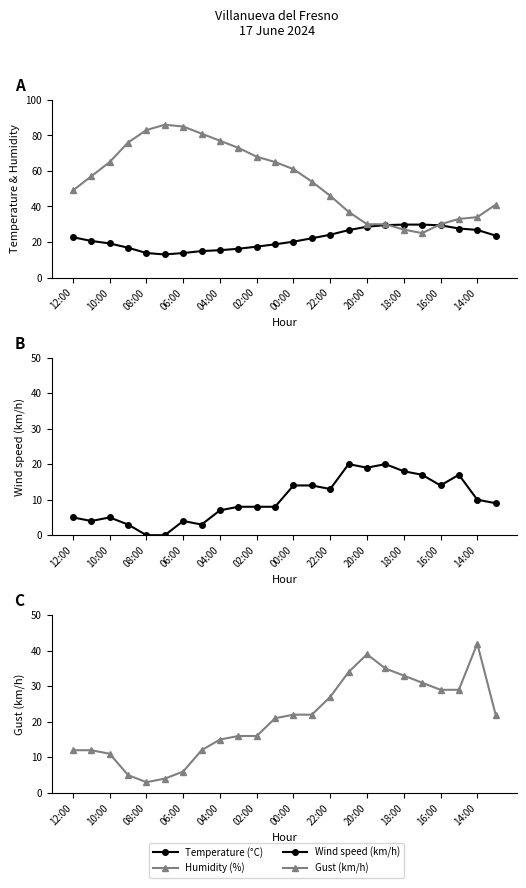

Reading right to left, list all the values displayed in this chart.

Temperature (°C): 23.6	26.8	27.6	29.4	29.8	29.8	29.5	28.6	26.7	24.1	22.1	20.2	18.7	17.4	16.2	15.4	14.9	13.8	13.0	13.8	16.8	19.2	20.6	22.7
Humidity (%): 41.0	34.0	33.0	30.0	25.0	27.0	30.0	30.0	37.0	46.0	54.0	61.0	65.0	68.0	73.0	77.0	81.0	85.0	86.0	83.0	76.0	65.0	57.0	49.0
Wind speed (km/h): 9.0	10.0	17.0	14.0	17.0	18.0	20.0	19.0	20.0	13.0	14.0	14.0	8.0	8.0	8.0	7.0	3.0	4.0	0.0	0.0	3.0	5.0	4.0	5.0
Gust (km/h): 22.0	42.0	29.0	29.0	31.0	33.0	35.0	39.0	34.0	27.0	22.0	22.0	21.0	16.0	16.0	15.0	12.0	6.0	4.0	3.0	5.0	11.0	12.0	12.0